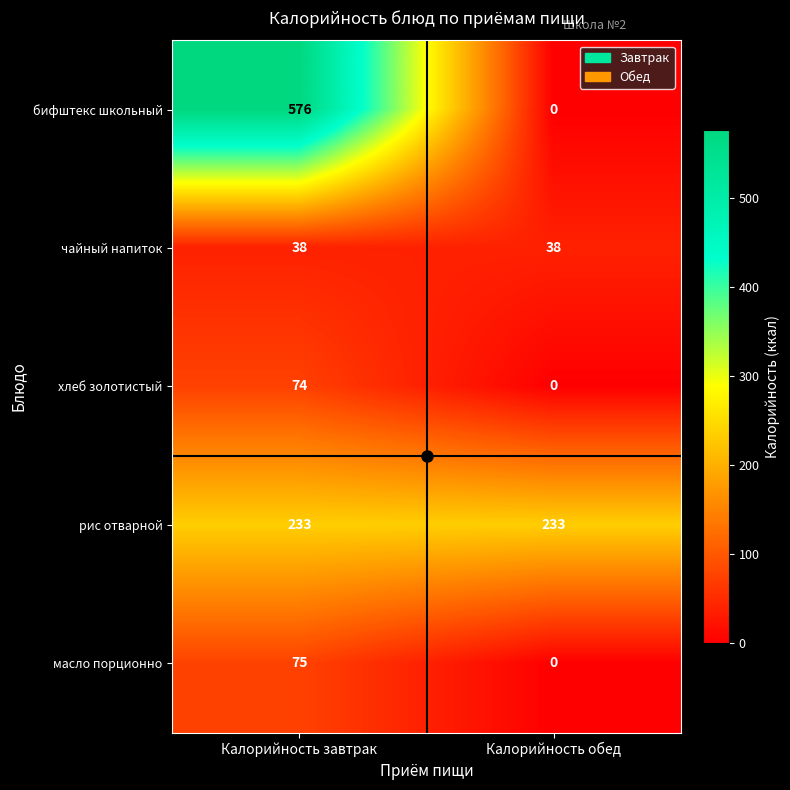

What is the maximum value shown in the chart?

576